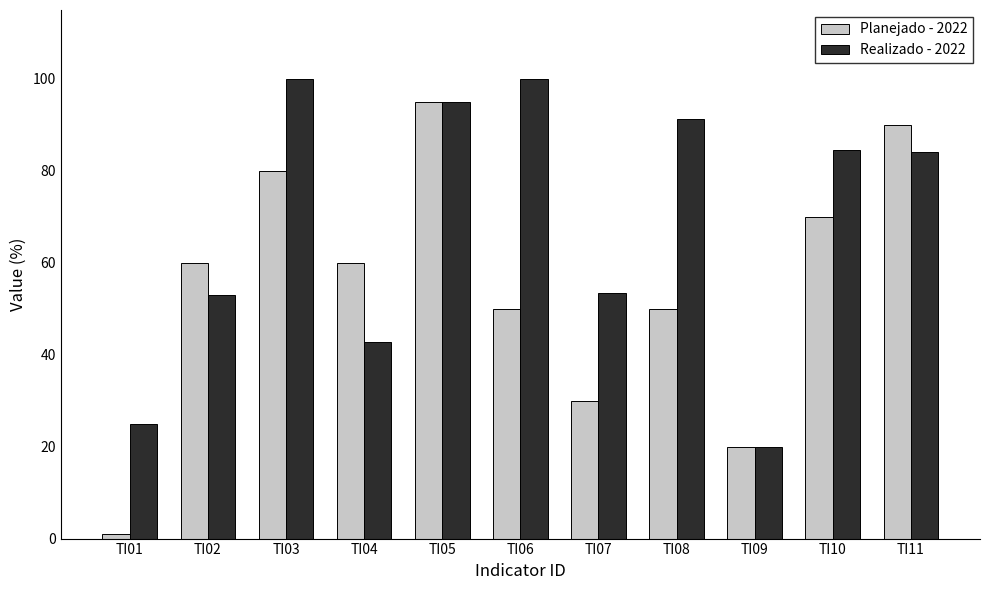

Rank the series at TI06 from lowest to highest value.

Planejado - 2022, Realizado - 2022